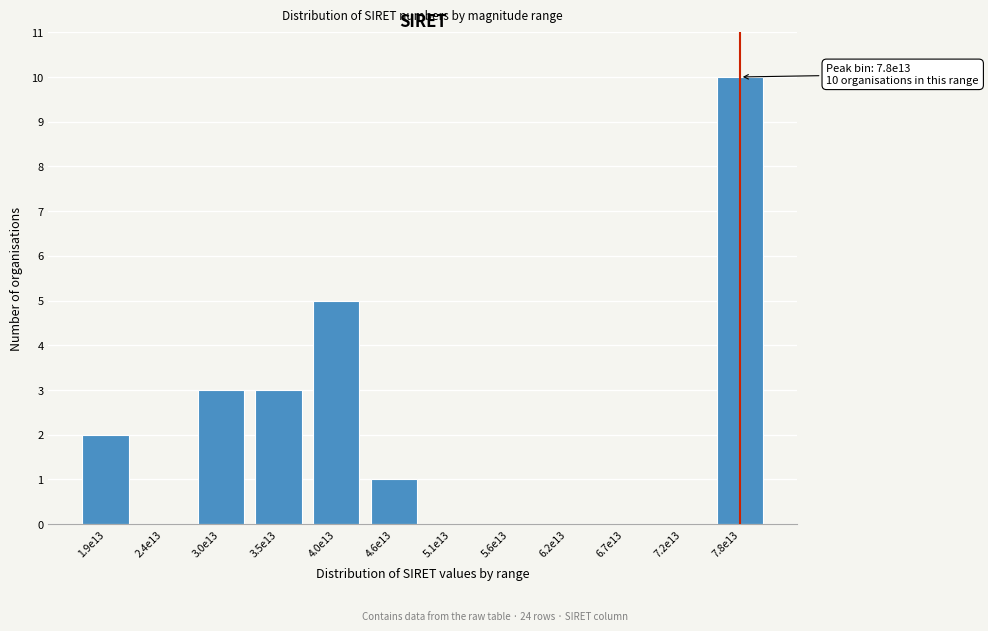

Reading left to right, list all the values displayed in this chart.

1.9e13=2	2.4e13=0	3.0e13=3	3.5e13=3	4.0e13=5	4.6e13=1	5.1e13=0	5.6e13=0	6.2e13=0	6.7e13=0	7.2e13=0	7.8e13=10